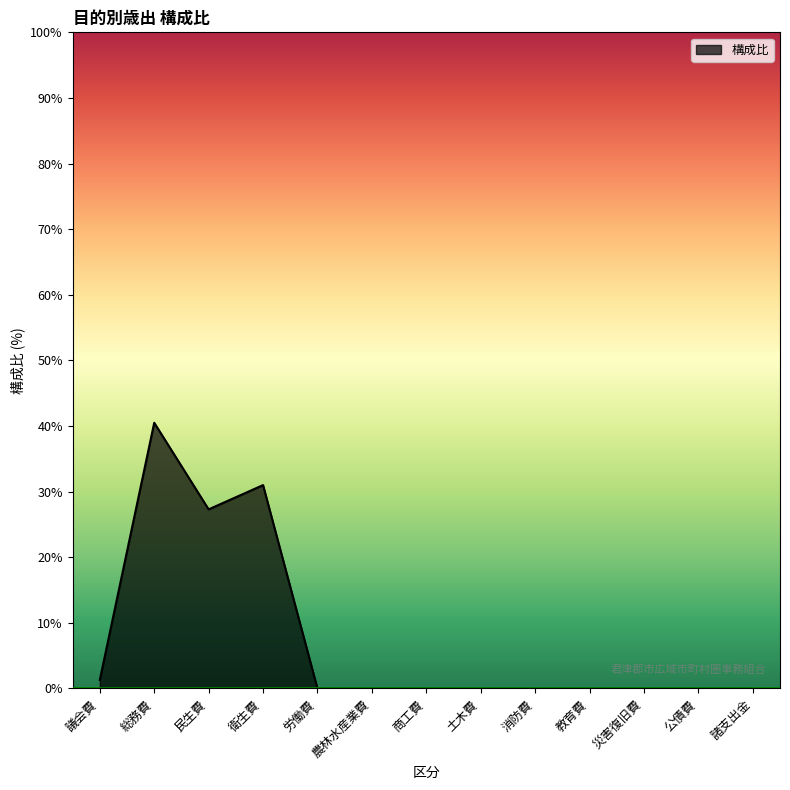

True or false: the data shows 0.0 at 商工費.

True